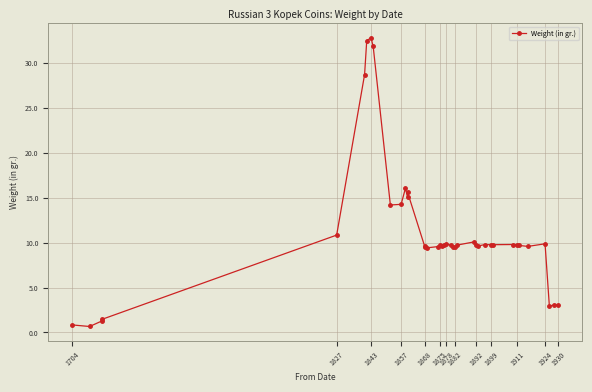

Count the number of categories in the chart.

40